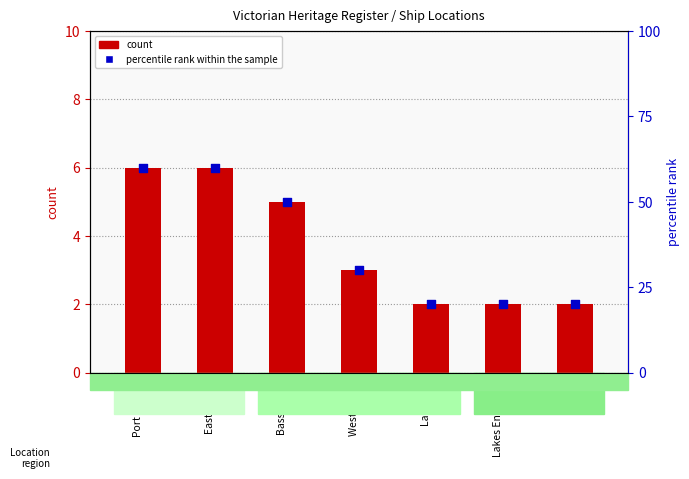

Which series has the widest spread of Y values?

percentile rank within the sample